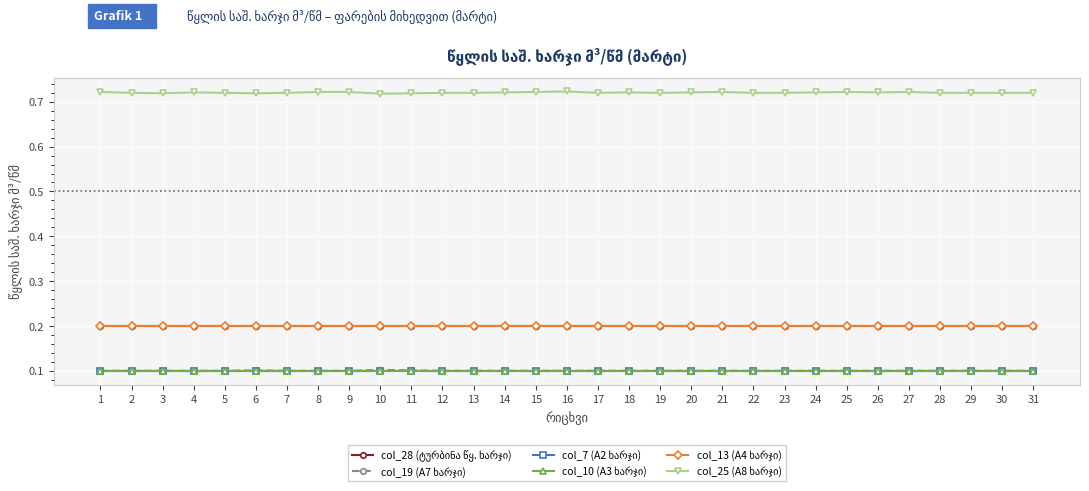

What is the average value of the col_25 (A8 ხარჯი) series?

0.7